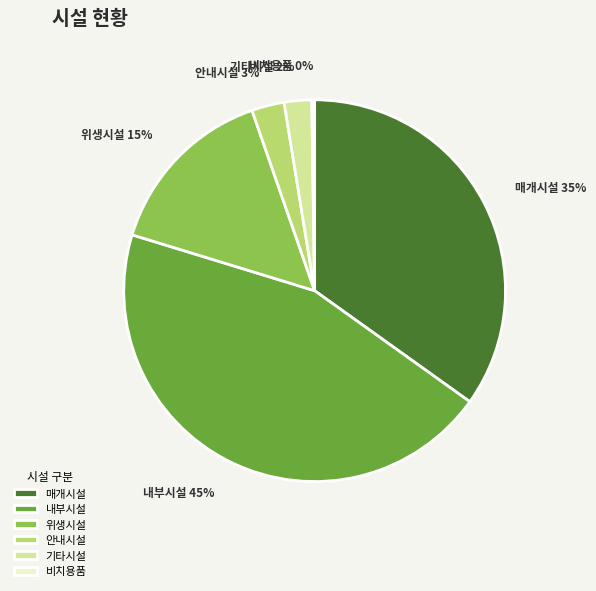

To the nearest percent, what is the difference between the largest and smallest slice percentages?

45%